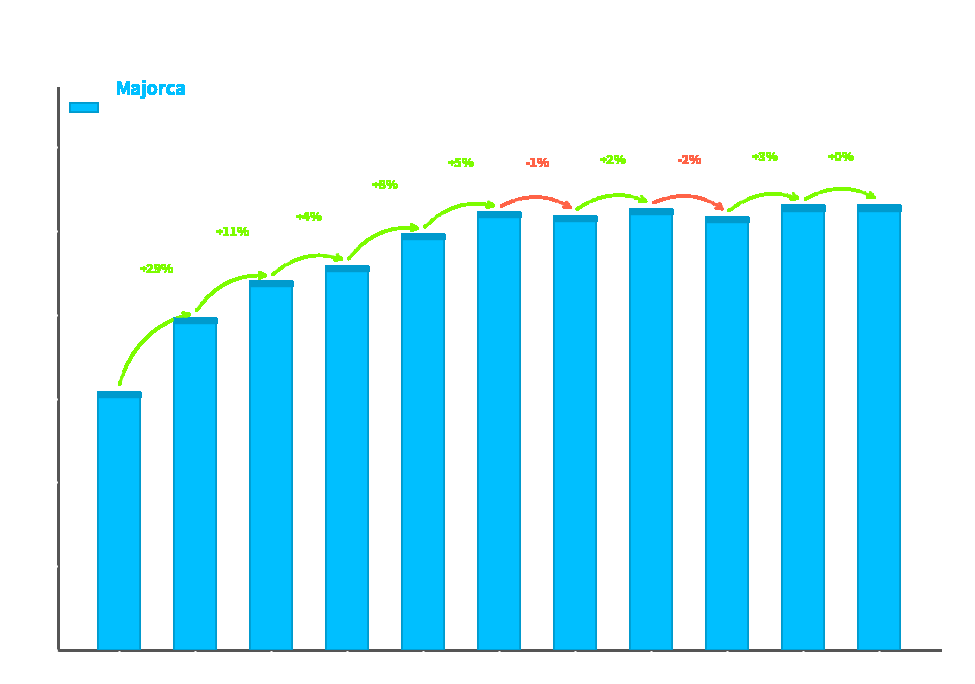

What is the change in value from 12:00 to 13:00?

-0.2